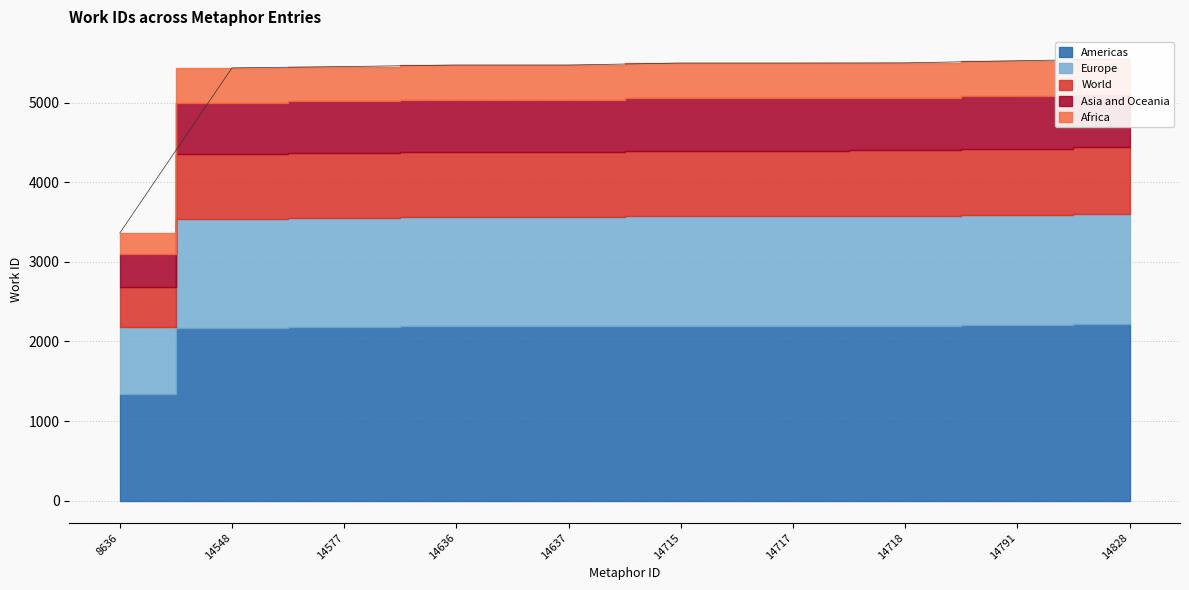

What is the difference between the values at 14791 and 14636?

54.0